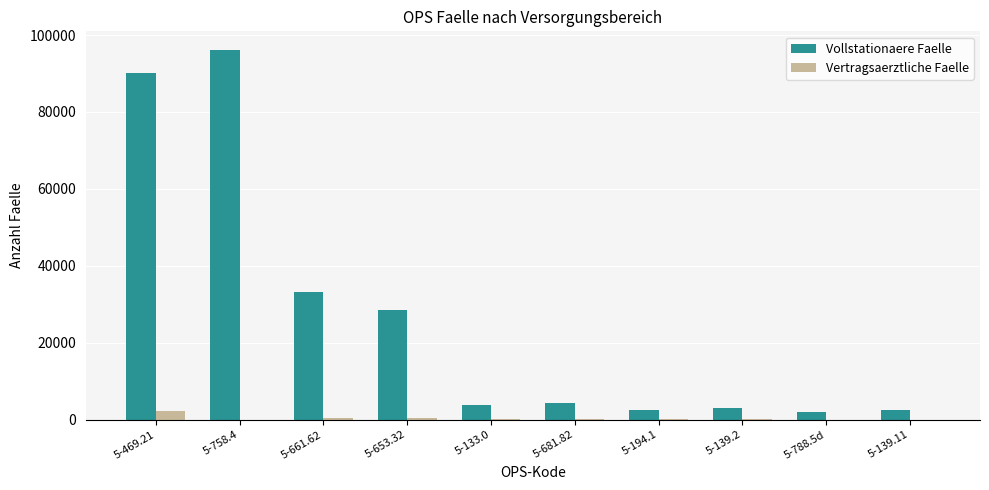

How many groups of bars are there?

10